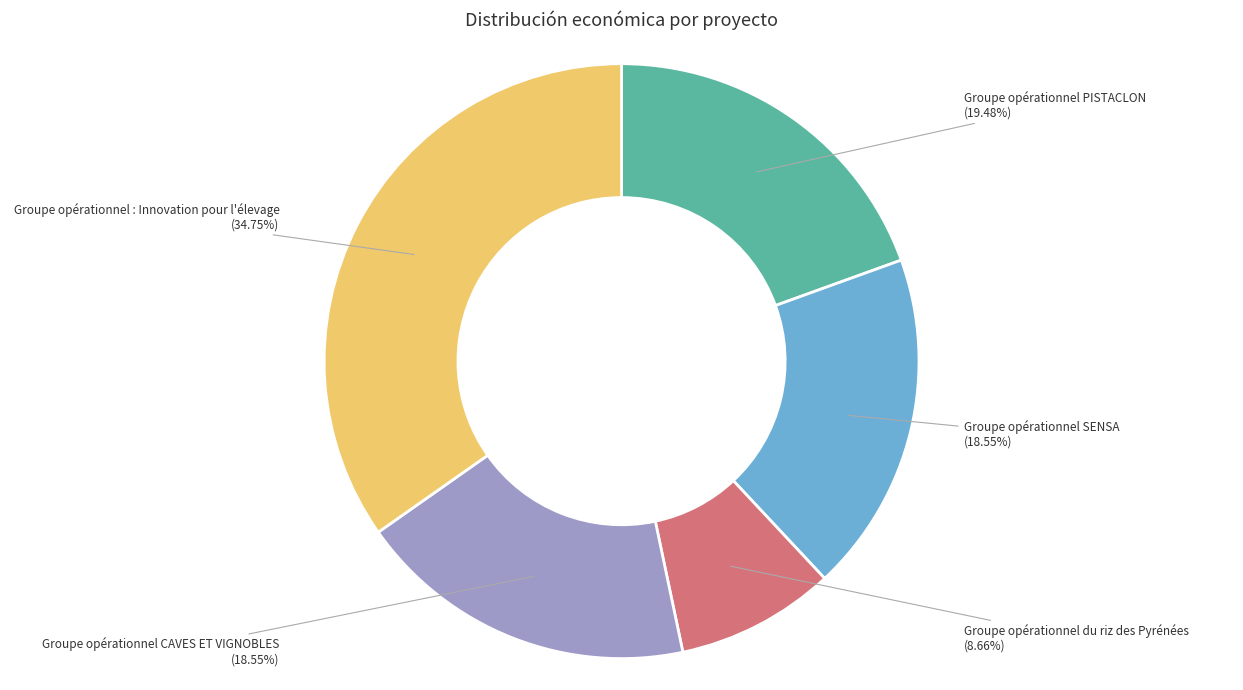

To the nearest percent, what is the average slice percentage?

20%